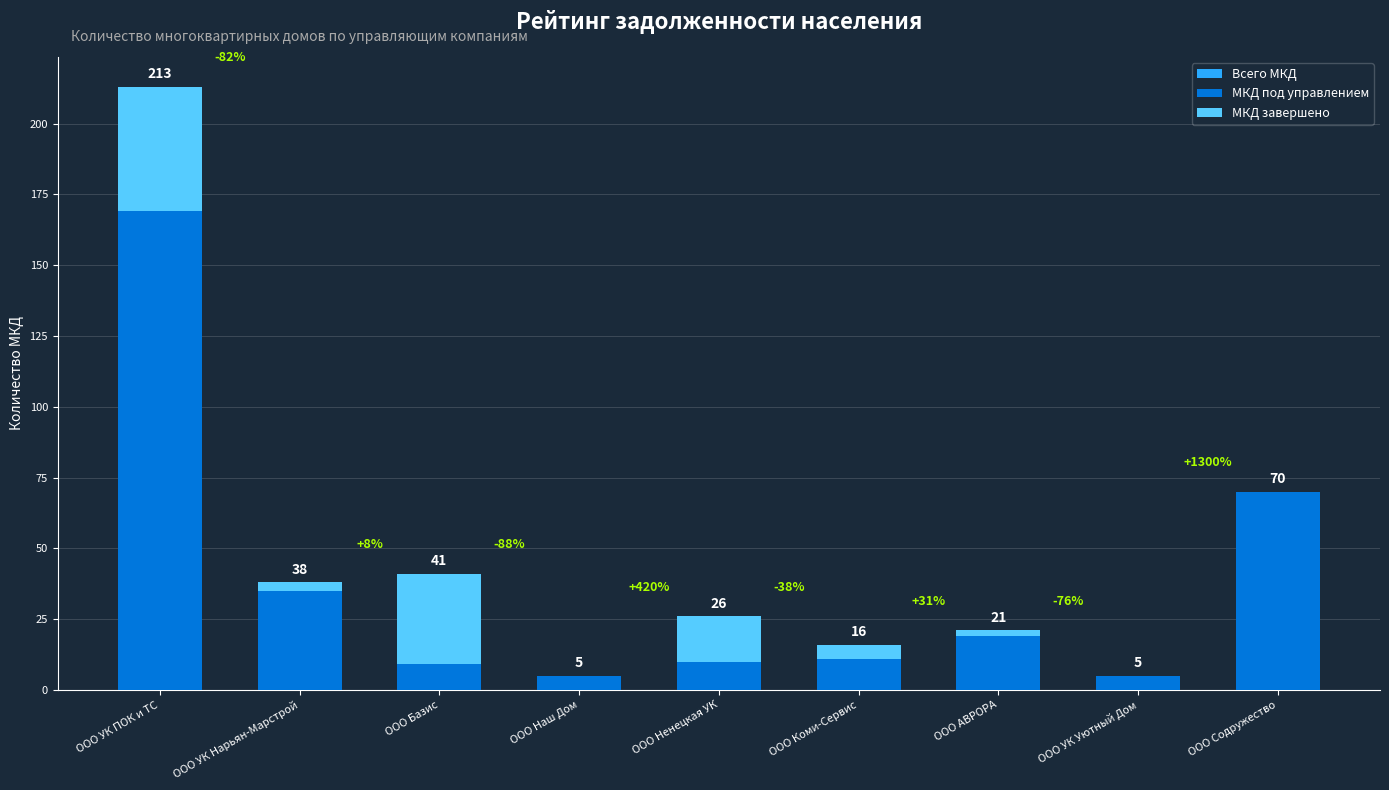

What is the minimum value for МКД под управлением?

5